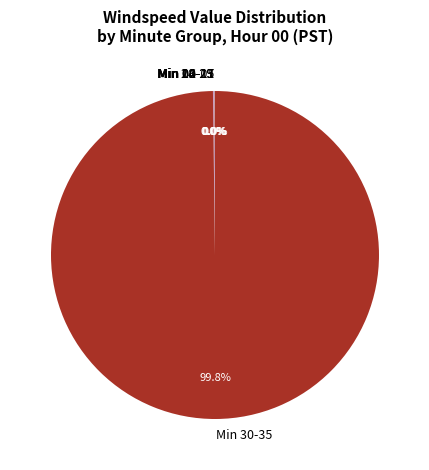

What is the largest slice in the pie chart?

Min 30-35